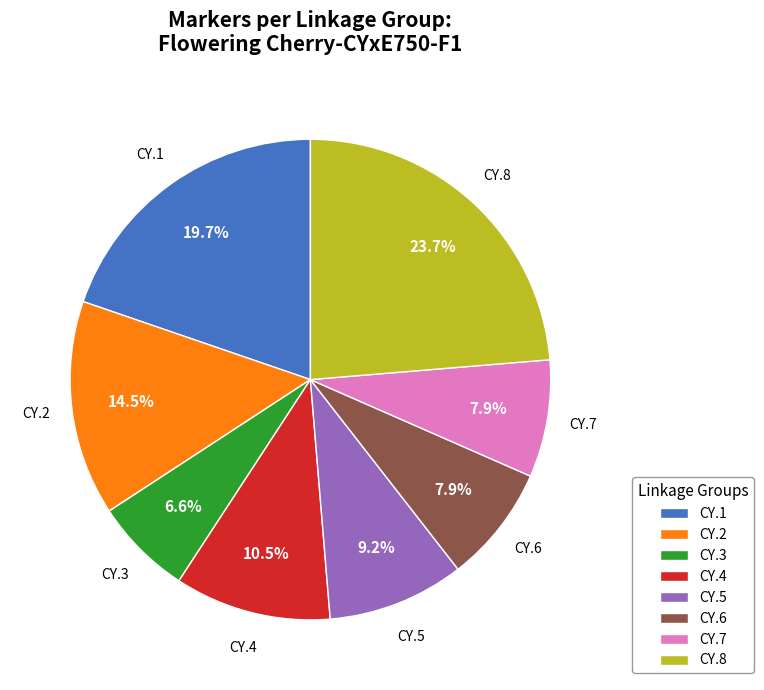

Count the number of slices in the pie.

8